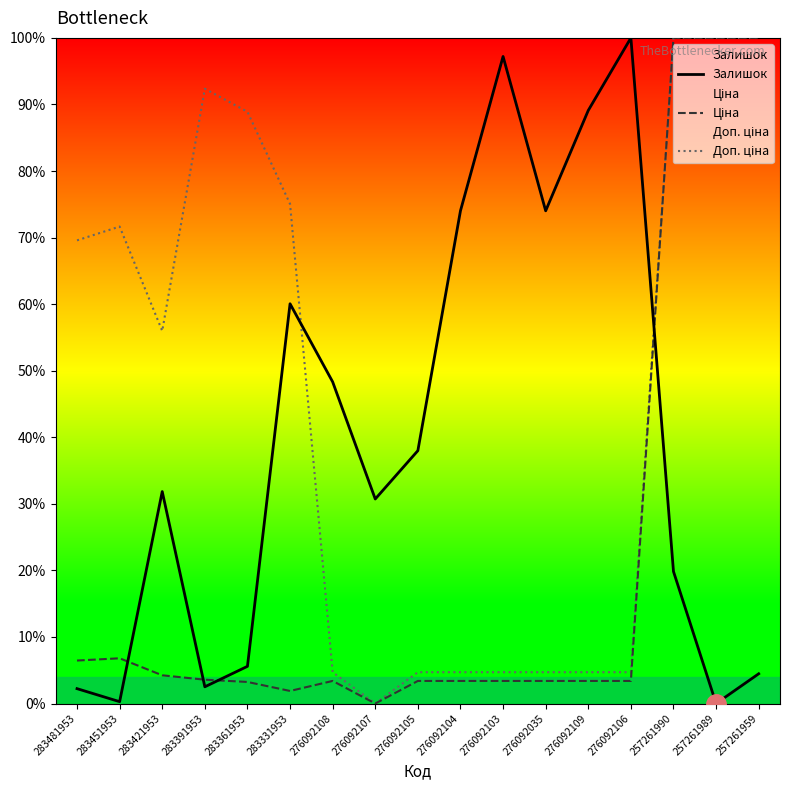

In Ціна, how many points are lower than both neighbors (excluding endpoints)?

2